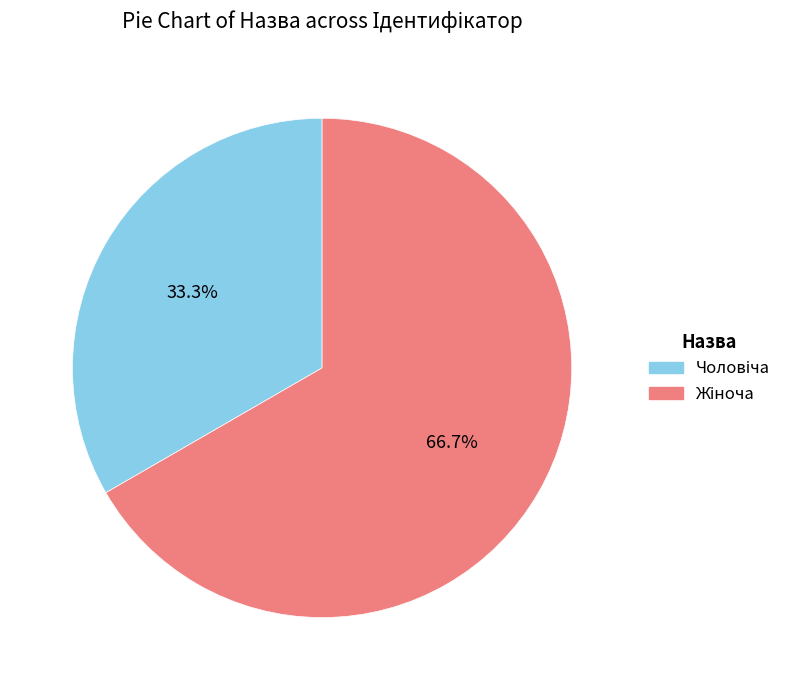

Does any single category account for the majority?

Yes